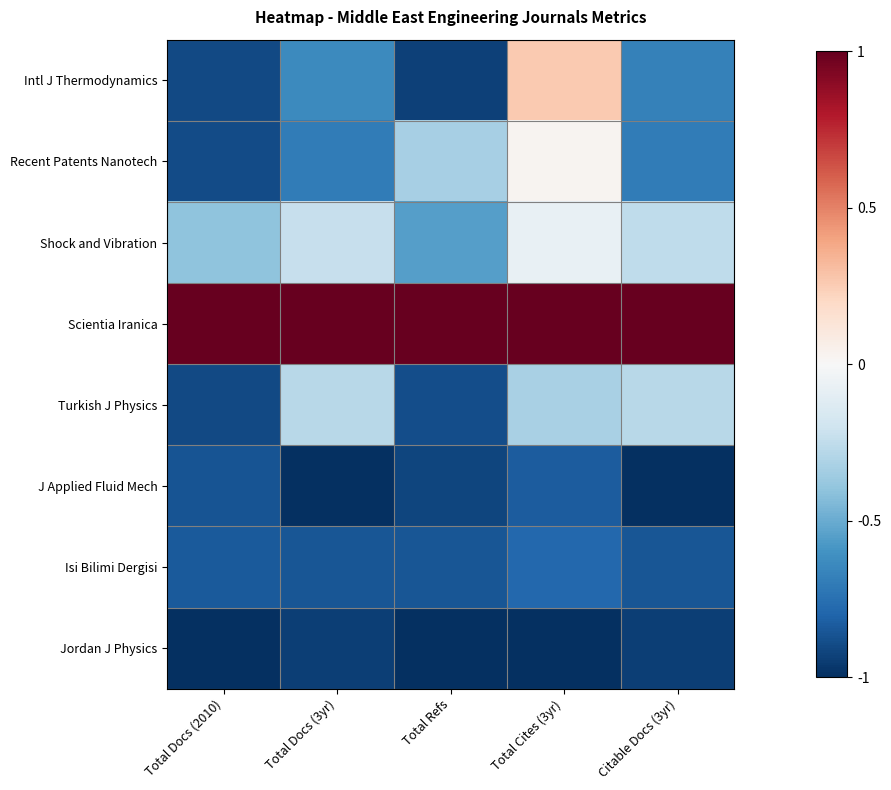

Which series has the largest total across all categories?

Scientia Iranica